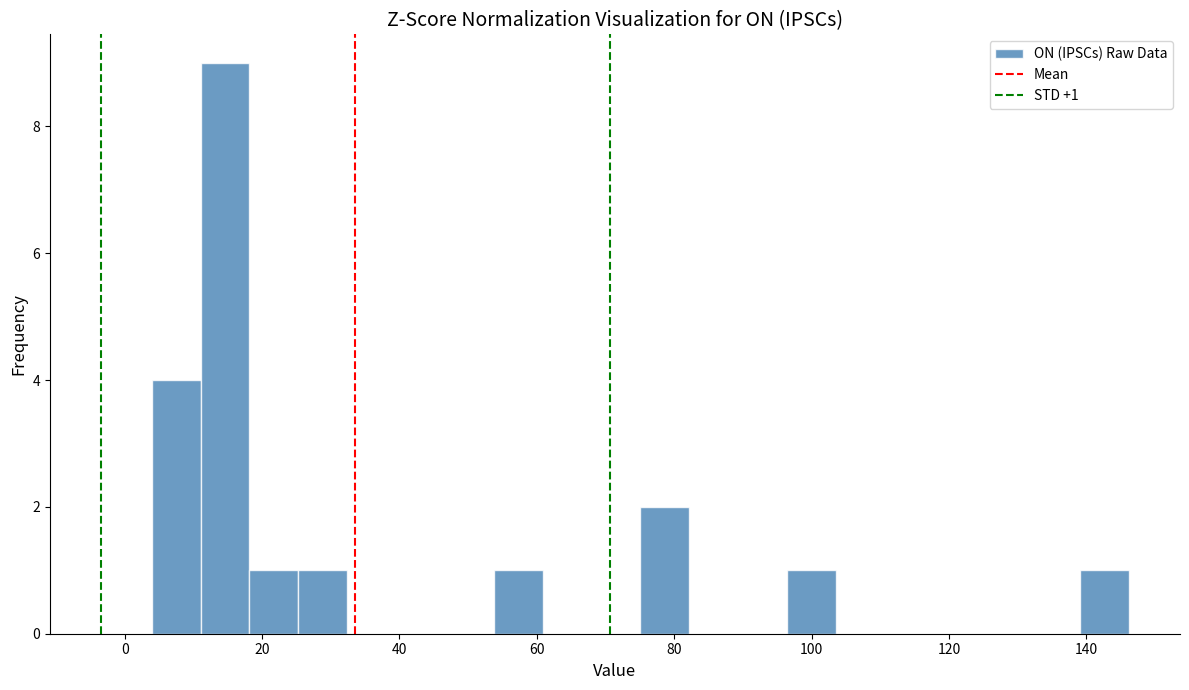

Around what value on the x-axis is the tallest bar? Give the approximate position of its centre, as read against the axis.

14